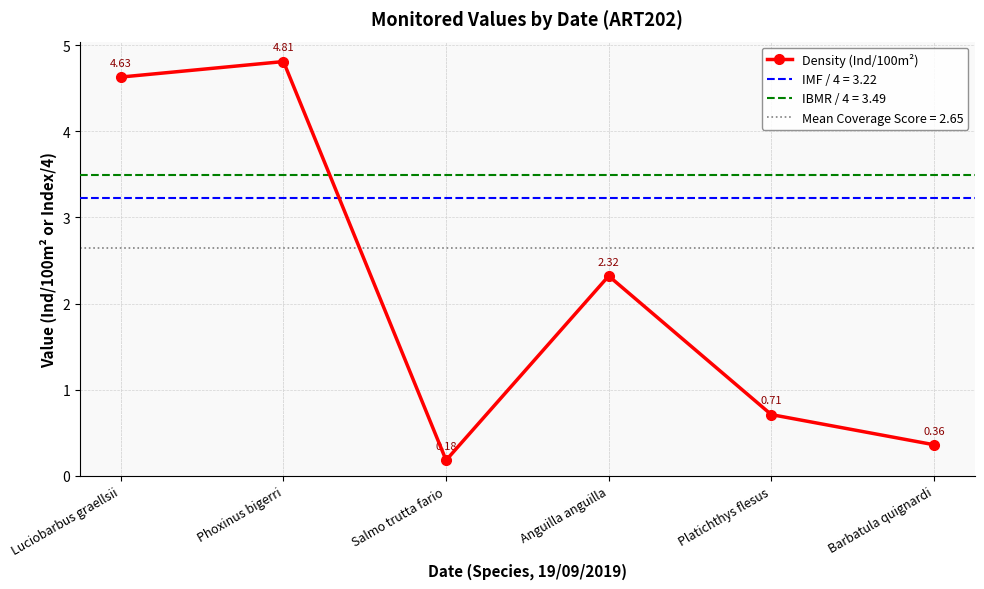

What is the average value?

2.2